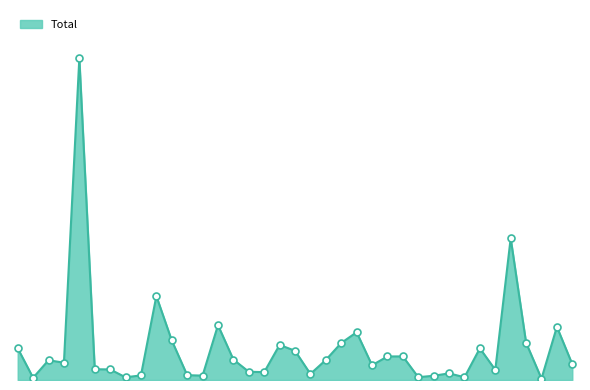

Does the chart have visible grid lines?

No